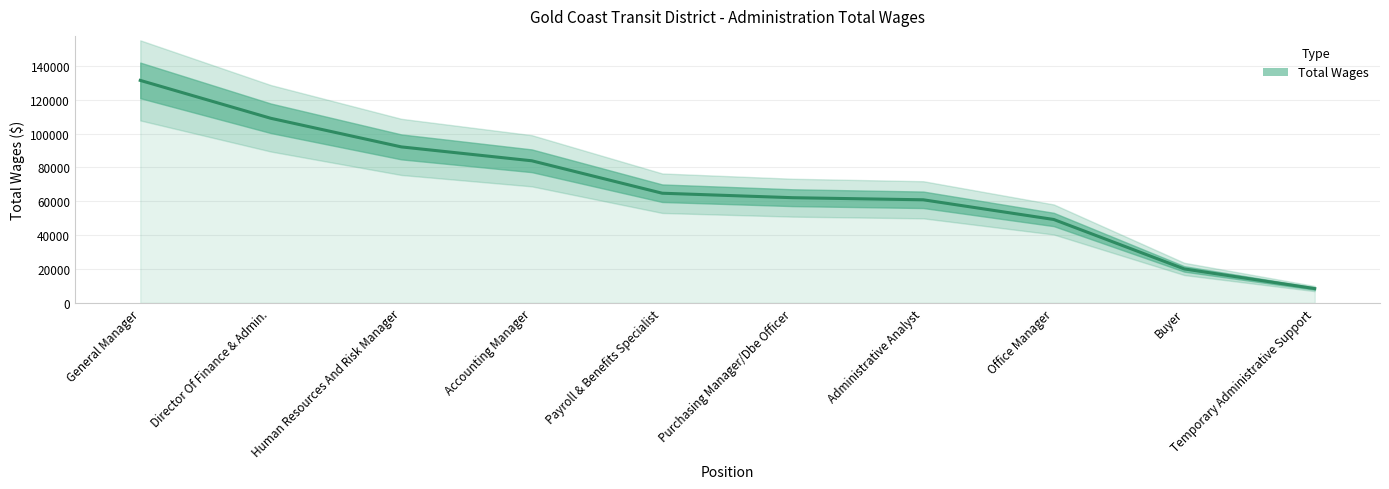

Reading left to right, what are all the values shown in this chart?

131451	109071	92170	83964	64799	62152	60918	49289	20079	8460